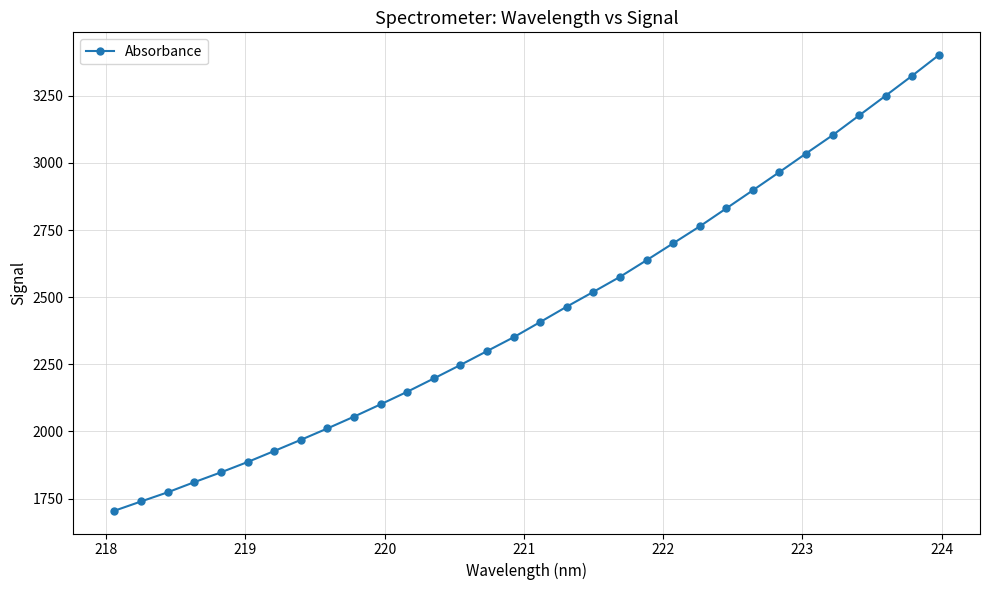

What is the difference between the maximum and minimum values?

1696.2